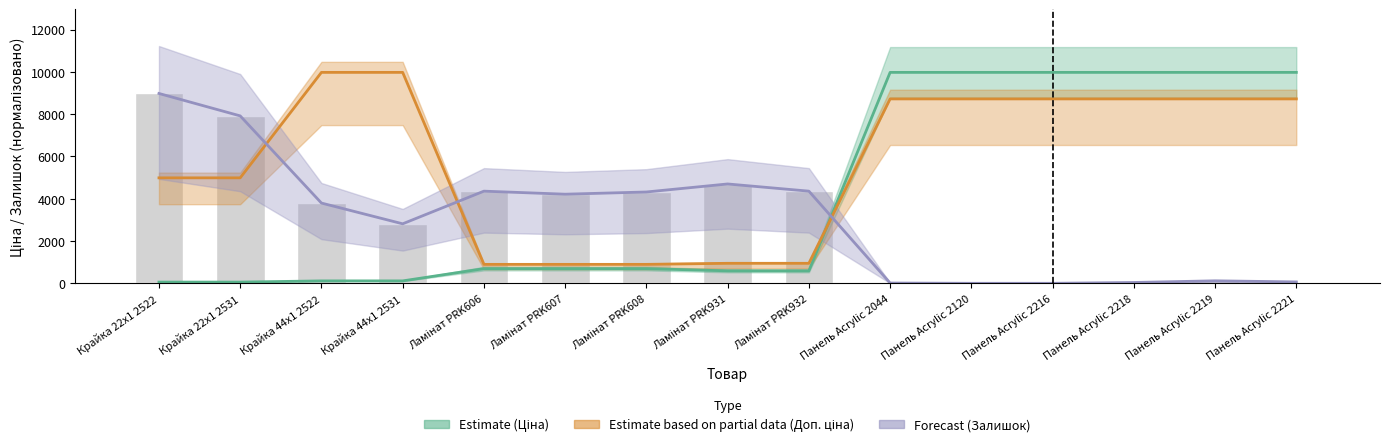

Which series has the largest range (max minus min)?

Ціна